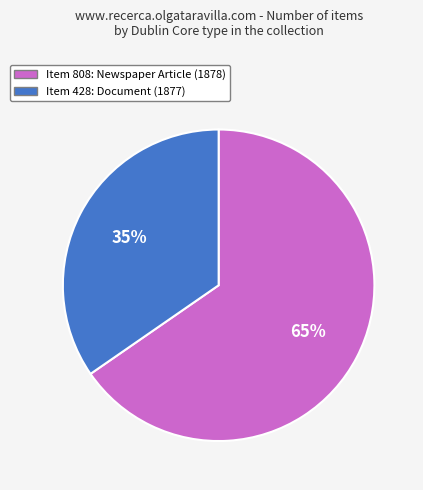

What is the largest slice in the pie chart?

Item 808: Newspaper Article (1878)